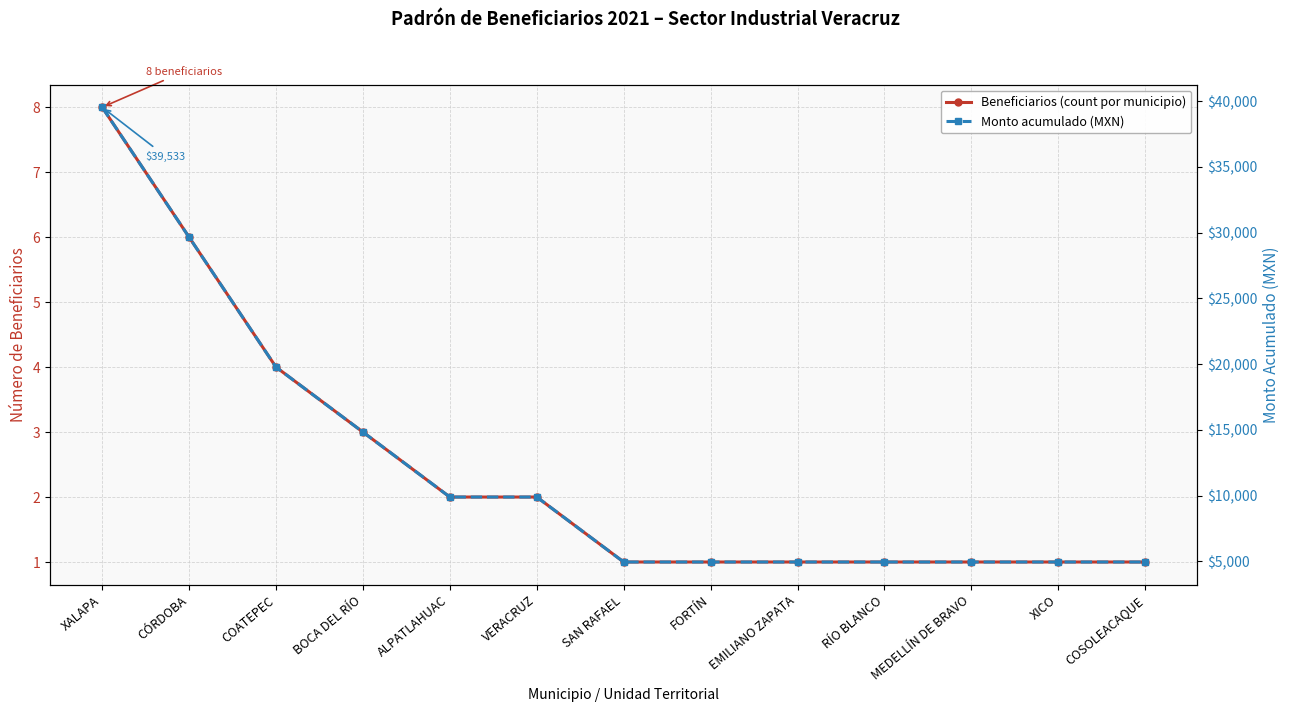

What is the maximum value for Beneficiarios (count por municipio)?

8.0